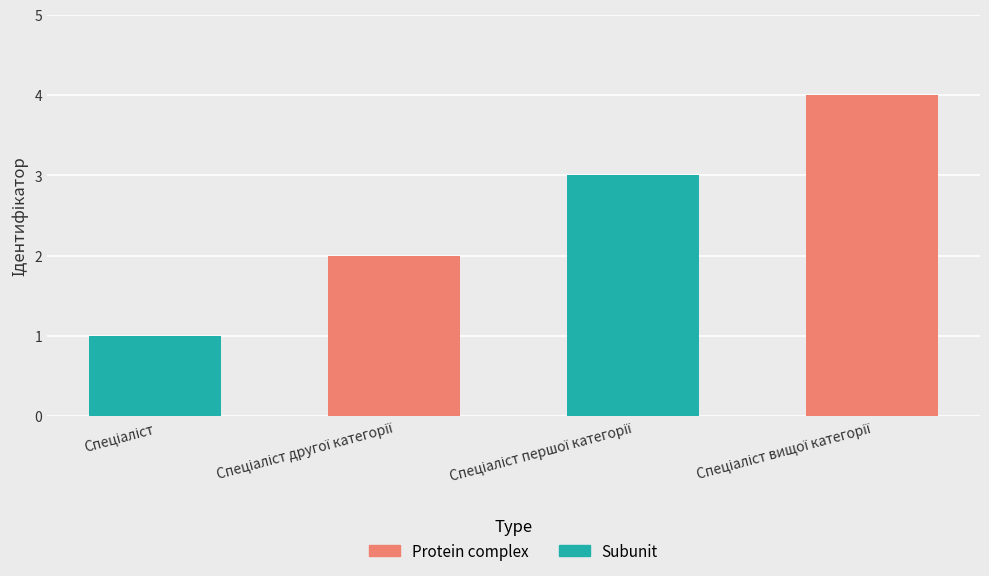

How many values are between 2 and 4?

3